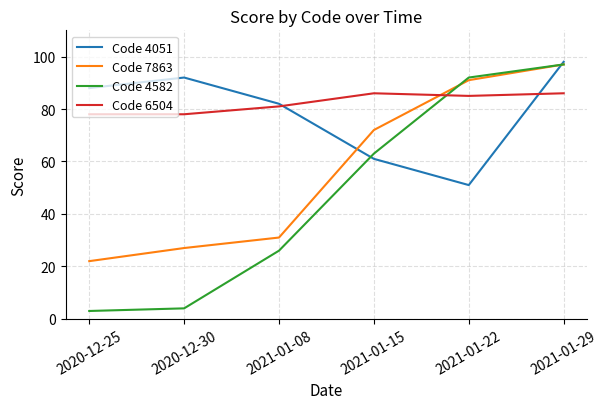

True or false: Code 4582 has more than 2 interior local peaks.

False